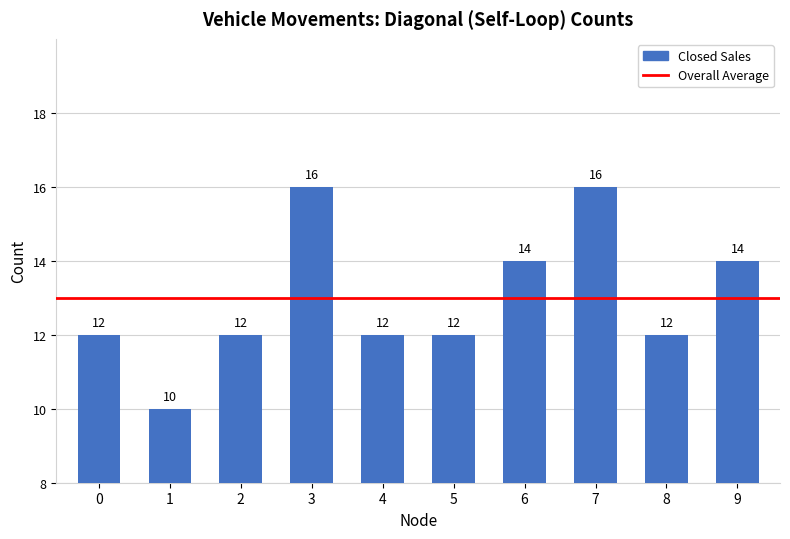

What is the ratio of the value at 6 to the value at 1?

1.4